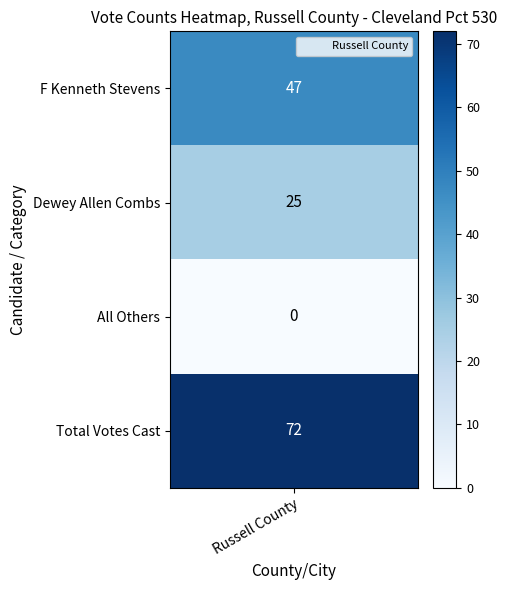

Reading left to right, what are all the values shown in this chart?

47	25	0	72